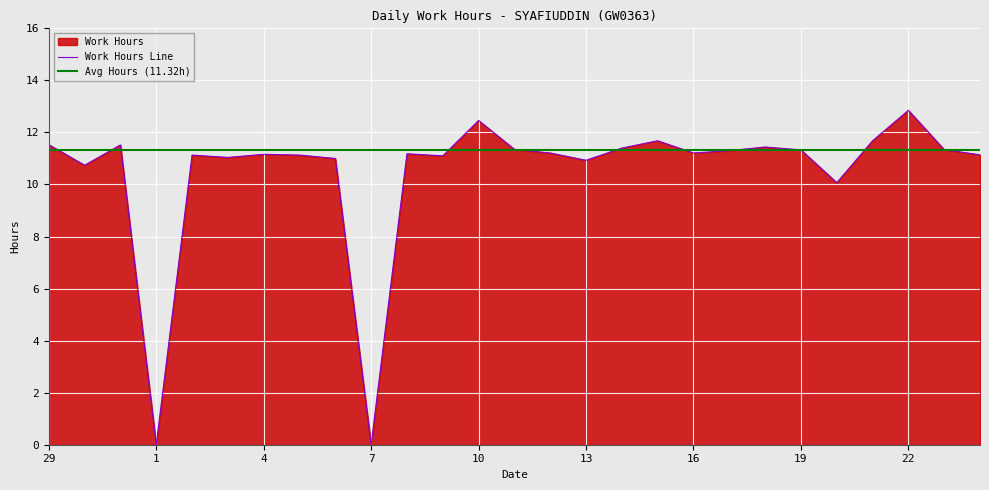

What is the approximate value at 8?

11.2